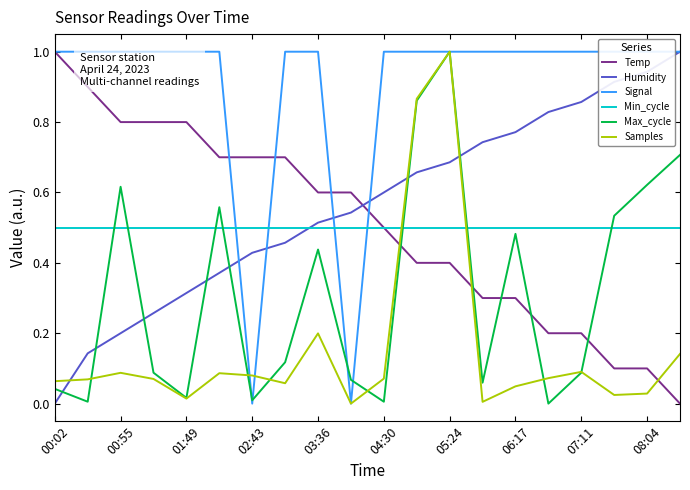

What is the difference between the maximum and second lowest values in the Humidity series?

0.9